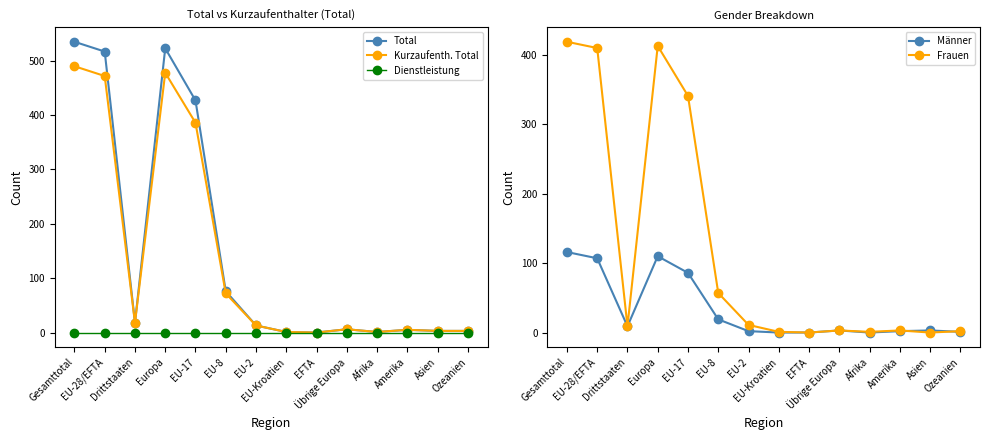

Is this an area chart (filled region under the line)?

No